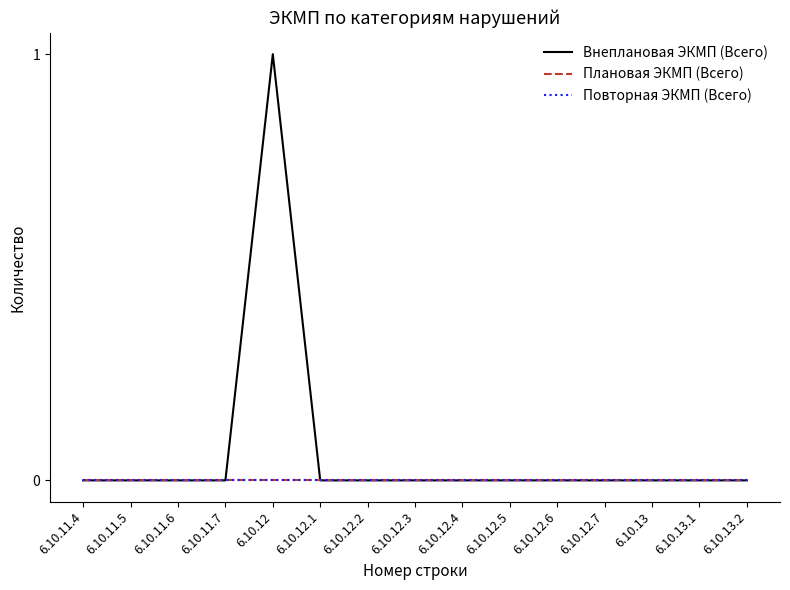

Does the chart have visible grid lines?

No